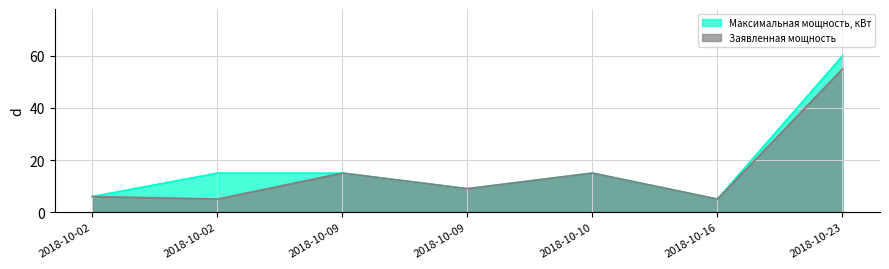

Rank the series by their average value, from lowest to highest.

Заявленная мощность, Максимальная мощность, кВт